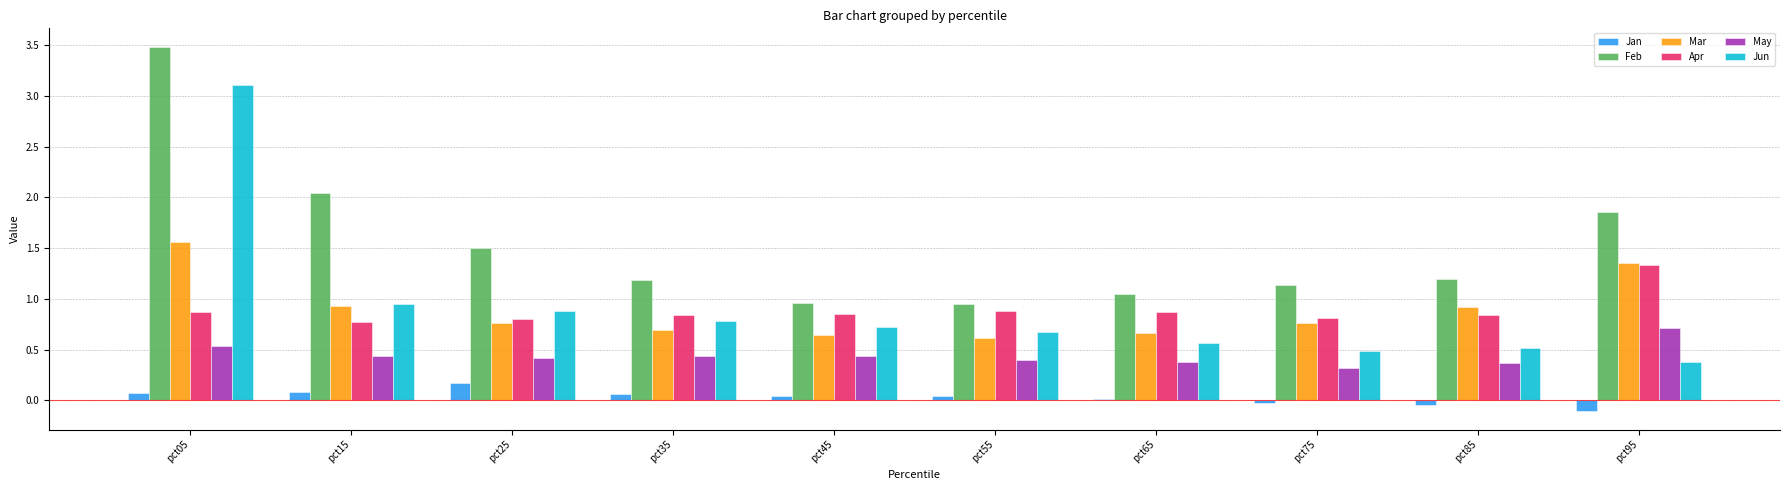

Which category has the highest value in the Apr series?

pct95